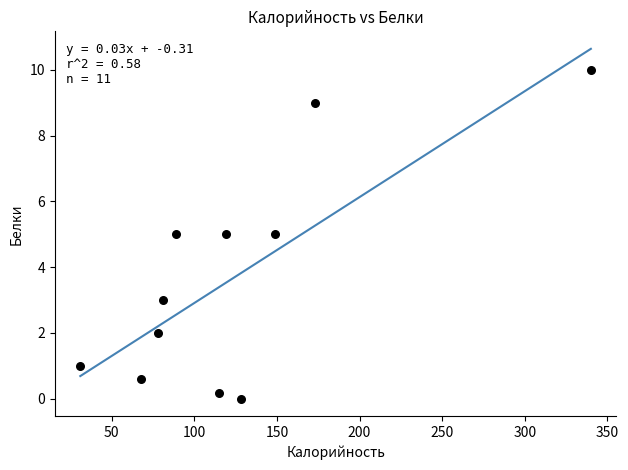

What is the range of Y values (max minus min)?

10.0